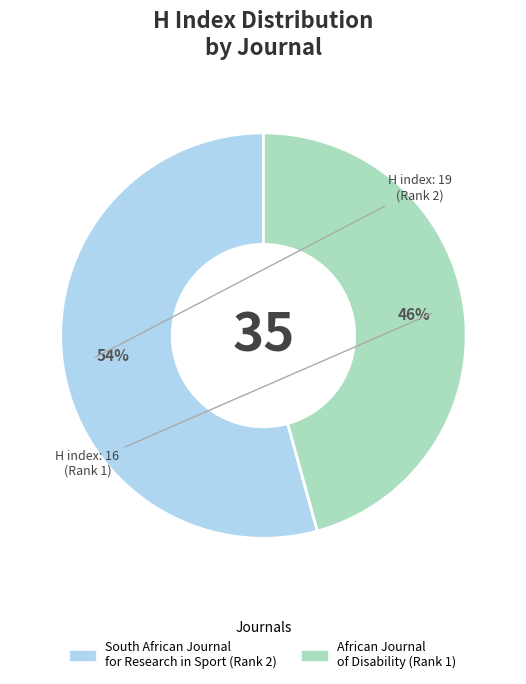

To the nearest percent, what portion does African Journal of Disability (Rank 1) represent?

46%